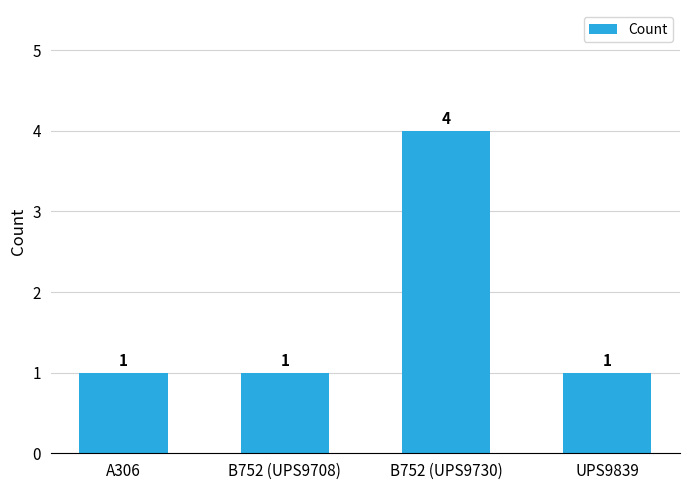

What is the average value?

2